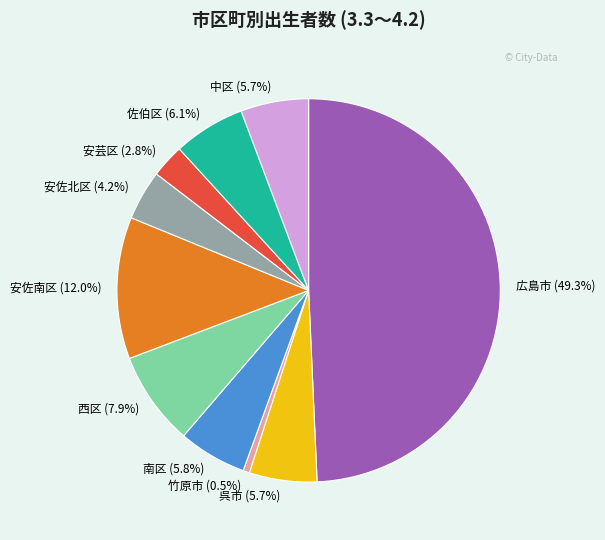

Combined, do 安芸区 (2.8%) and 竹原市 (0.5%) account for over 50%?

No